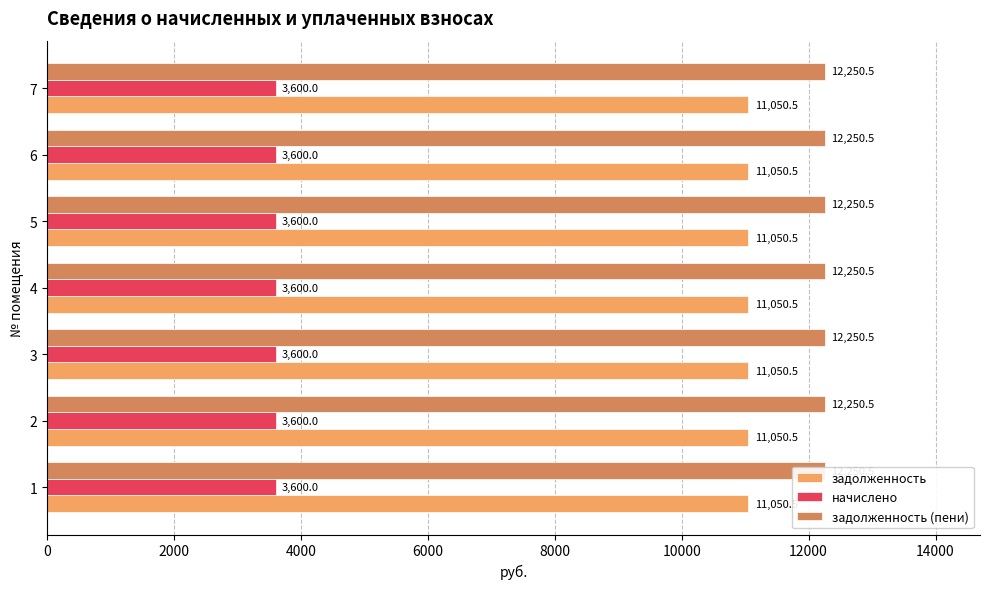

Reading left to right, transcribe all the data shown in this chart.

задолженность: 1=11050.5	2=11050.5	3=11050.5	4=11050.5	5=11050.5	6=11050.5	7=11050.5
начислено: 1=3600.0	2=3600.0	3=3600.0	4=3600.0	5=3600.0	6=3600.0	7=3600.0
задолженность (пени): 1=12250.5	2=12250.5	3=12250.5	4=12250.5	5=12250.5	6=12250.5	7=12250.5